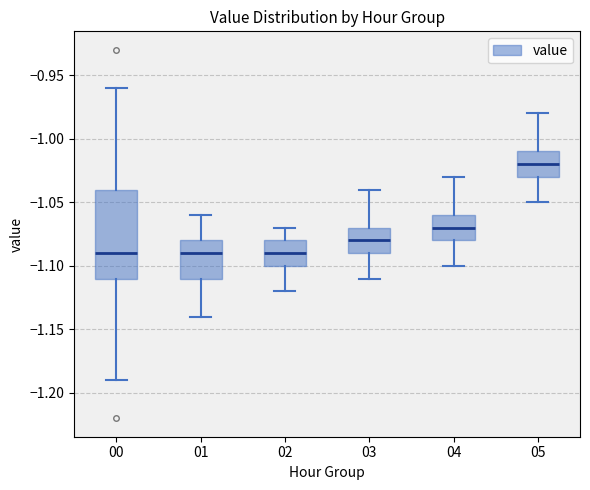

Reading left to right, read every box against the y-axis: the position of its median line, the range the box covers, and the ends of its whiskers. The values are not printed on the chart, so give them approximately, as read against the axis.

00: median -1.09, box -1.11 to -1.04, whiskers -1.19 to -0.96
01: median -1.09, box -1.11 to -1.08, whiskers -1.14 to -1.06
02: median -1.09, box -1.10 to -1.08, whiskers -1.12 to -1.07
03: median -1.08, box -1.09 to -1.07, whiskers -1.11 to -1.04
04: median -1.07, box -1.08 to -1.06, whiskers -1.10 to -1.03
05: median -1.02, box -1.03 to -1.01, whiskers -1.05 to -0.98